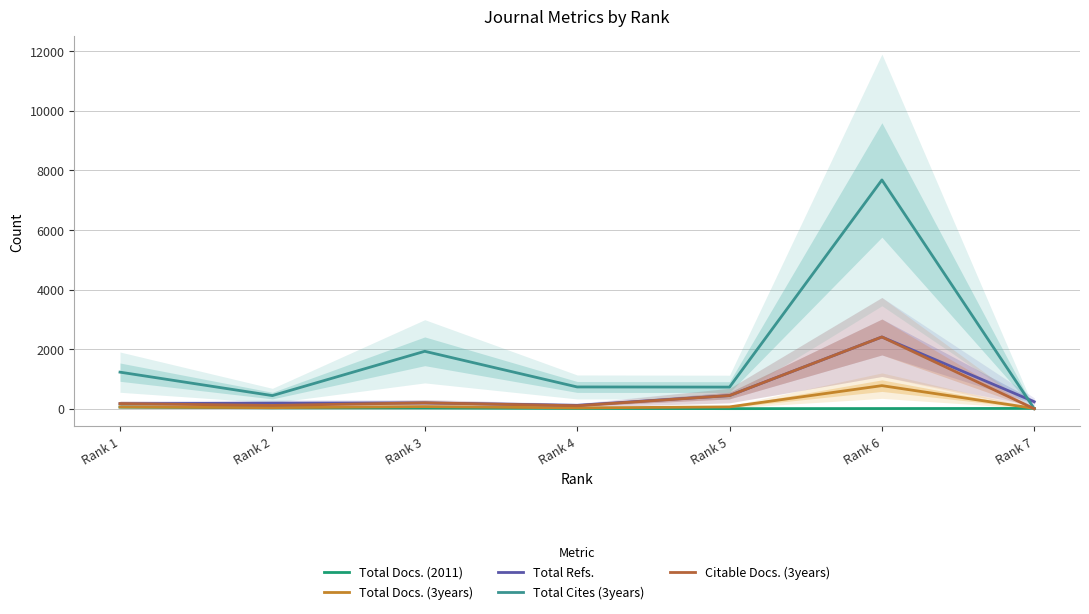

Which series has the largest range (max minus min)?

Total Cites (3years)